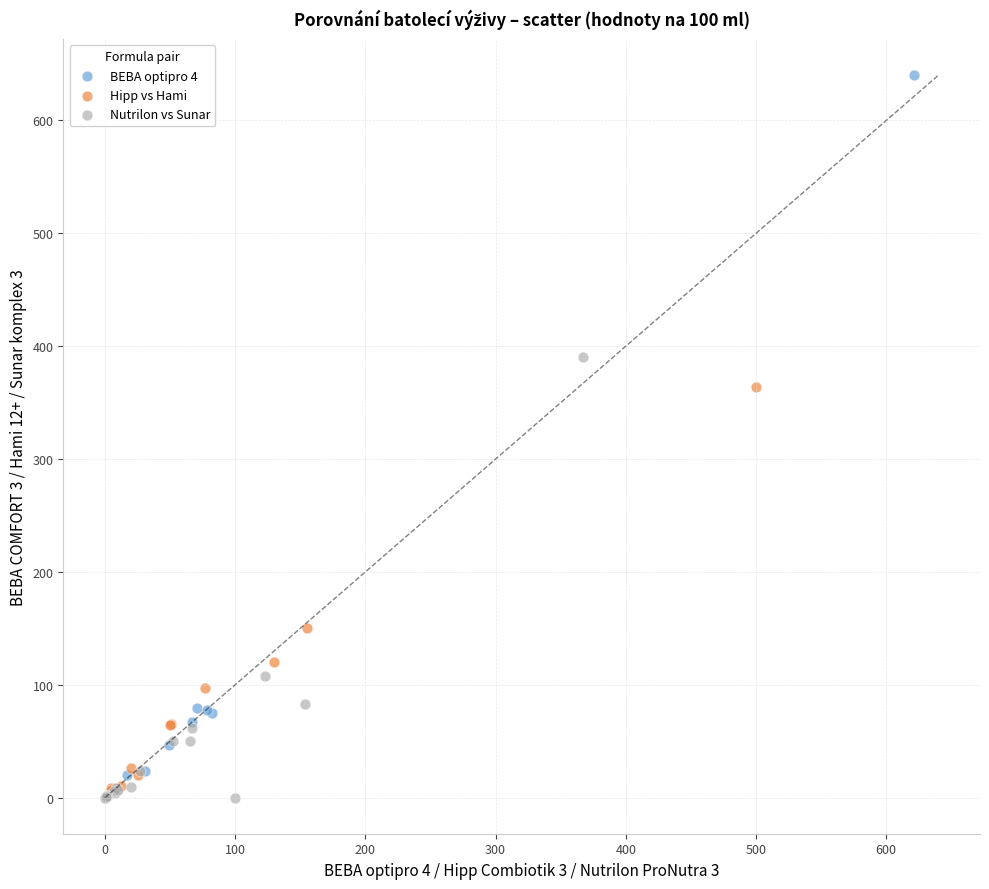

Which series has the largest Y range (max minus min)?

BEBA optipro 4